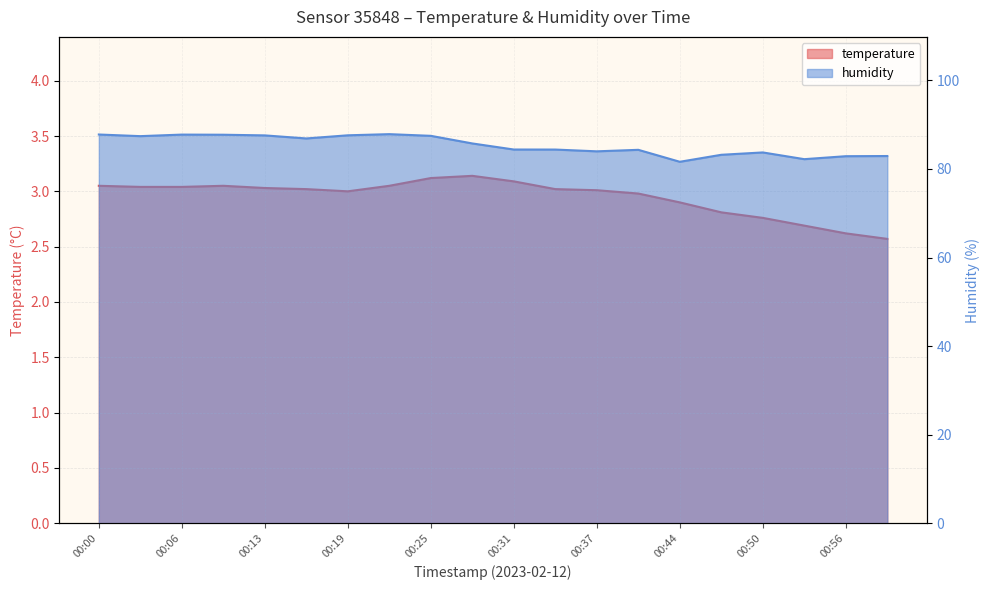

What is the sum of the humidity values at 00:34 and 00:28?

170.2